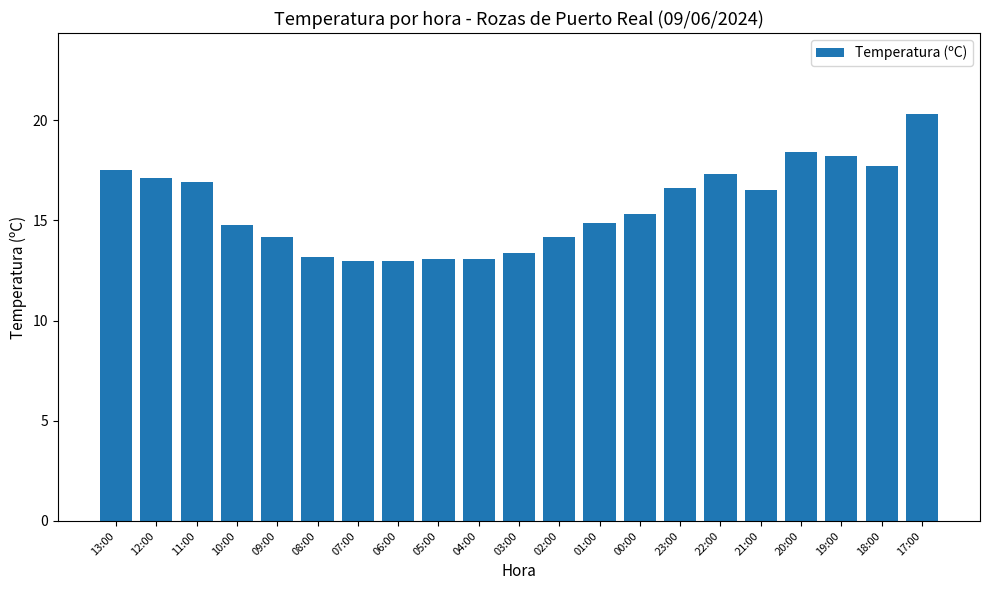

Which category has the highest value across all series?

17:00